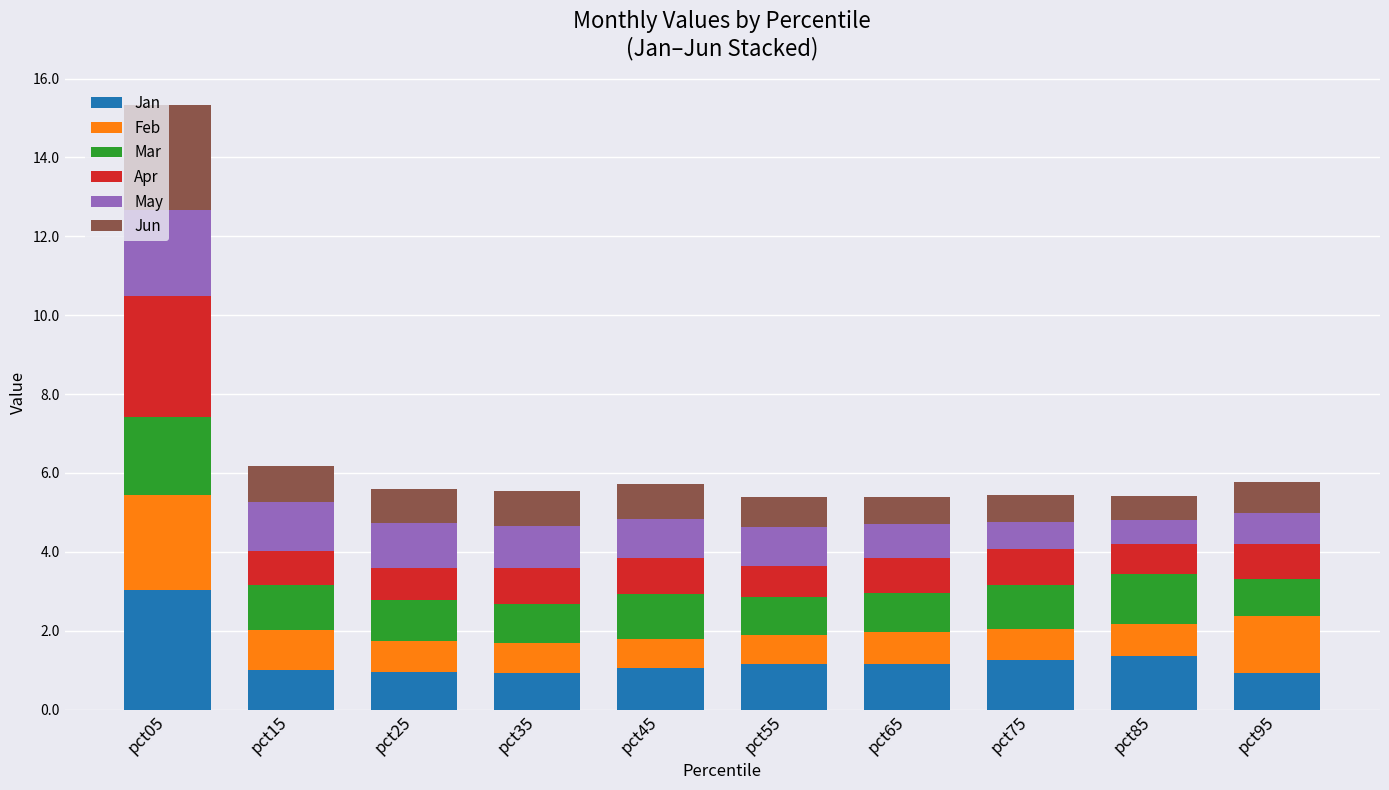

At which label does Jan reach its peak?

pct05